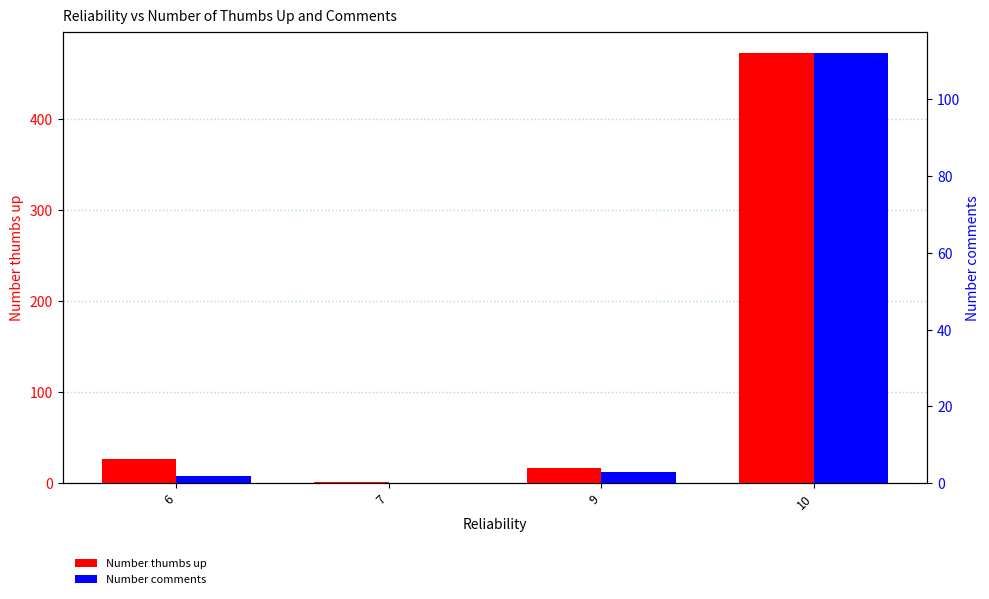

How many data points in Number thumbs up are less than 26?

2